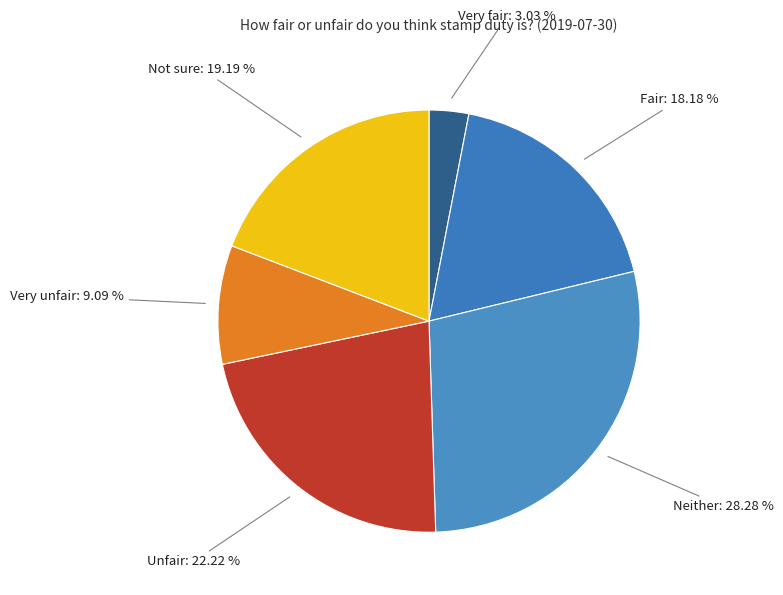

Is there any slice that represents more than half of the pie?

No